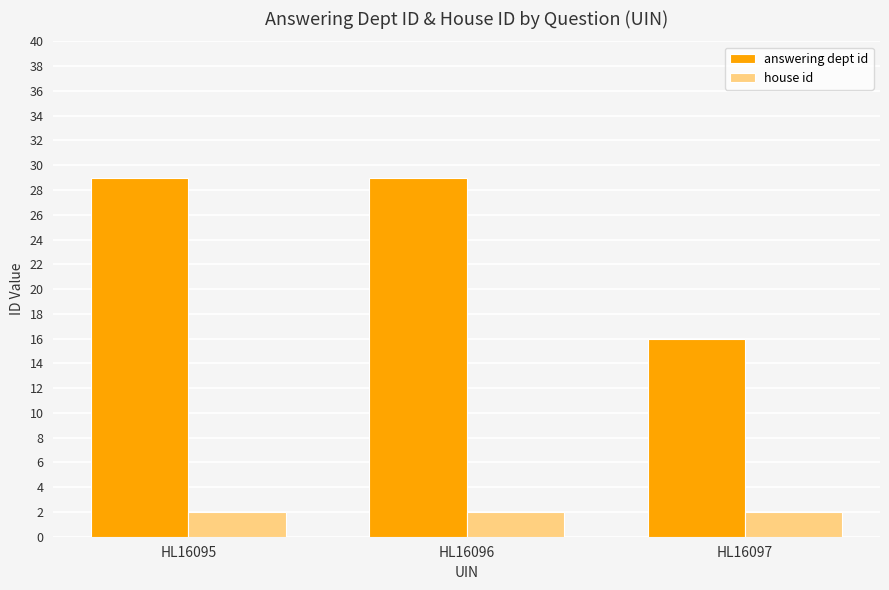

Does the chart contain stacked bars?

No